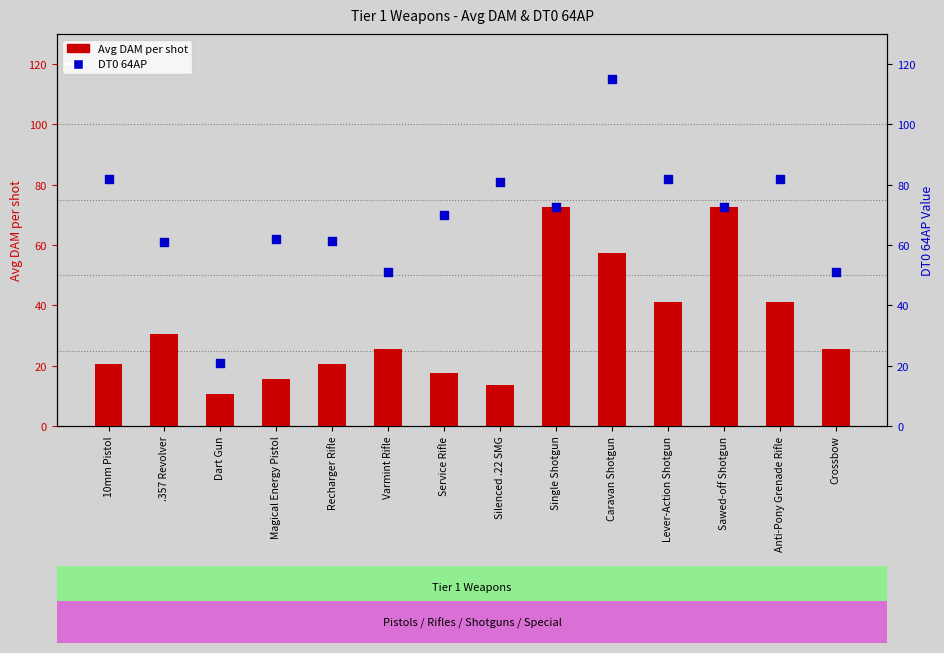

Which series has the largest total across all categories?

DT0 64AP